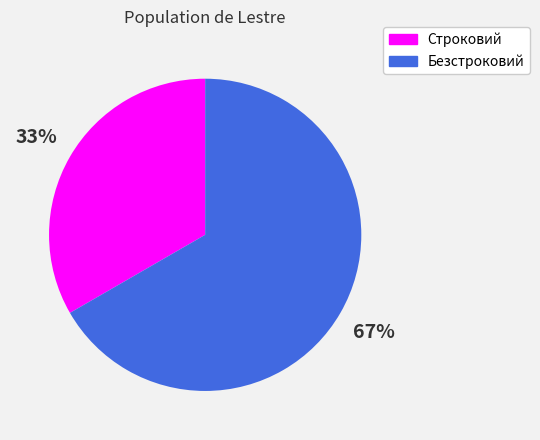

Between Безстроковий and Строковий, which is larger?

Безстроковий